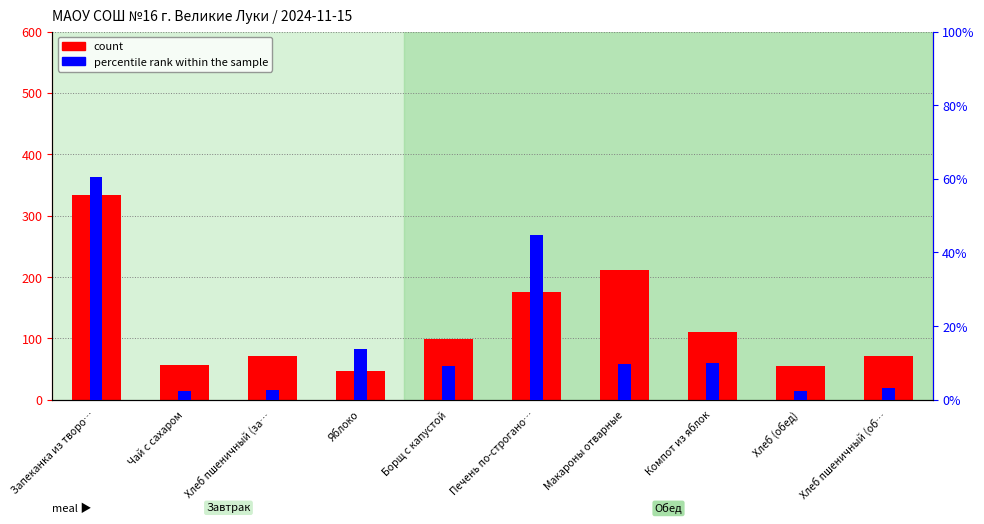

Rank the series by their maximum value, from highest to lowest.

count, percentile rank within the sample